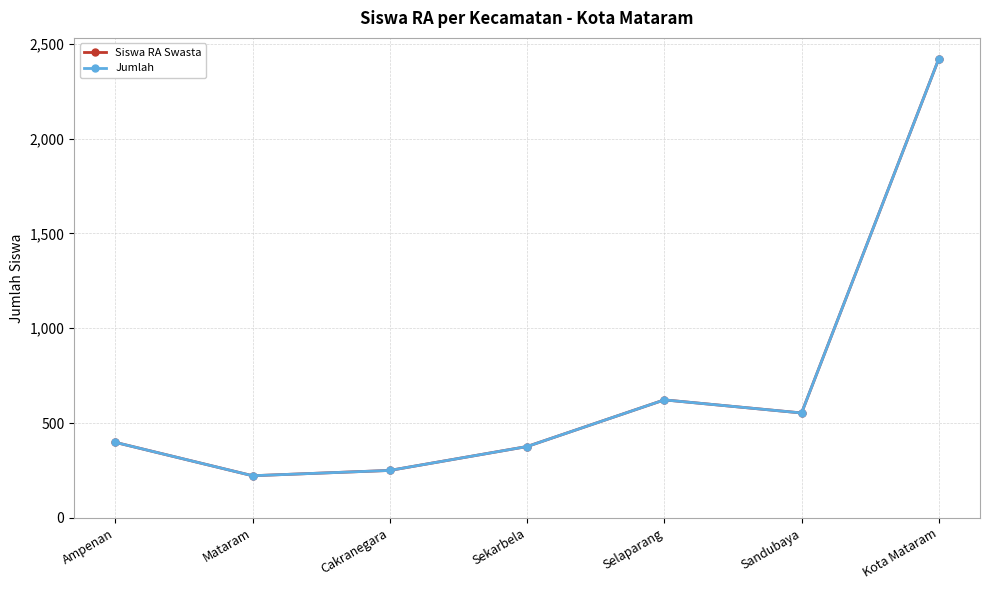

Rank the series by their maximum value, from lowest to highest.

Siswa RA Swasta, Jumlah